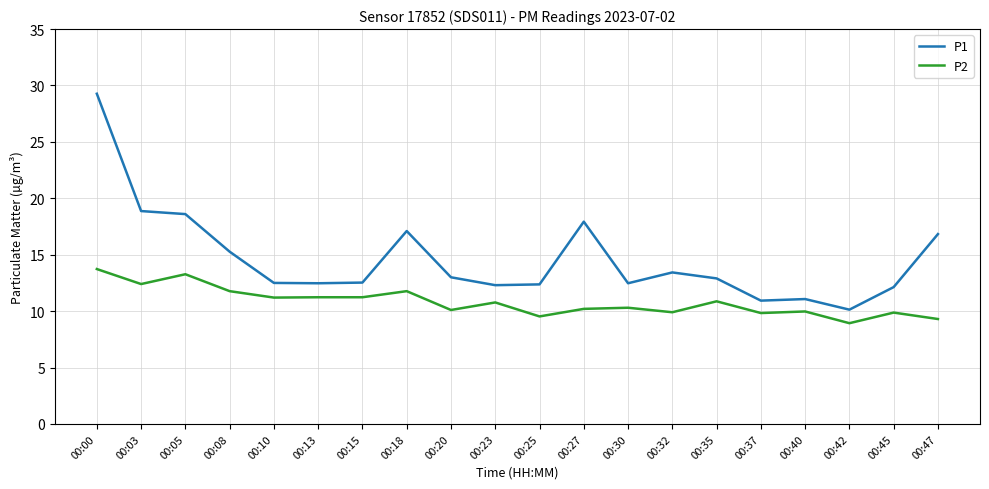

Rank the series by their maximum value, from highest to lowest.

P1, P2